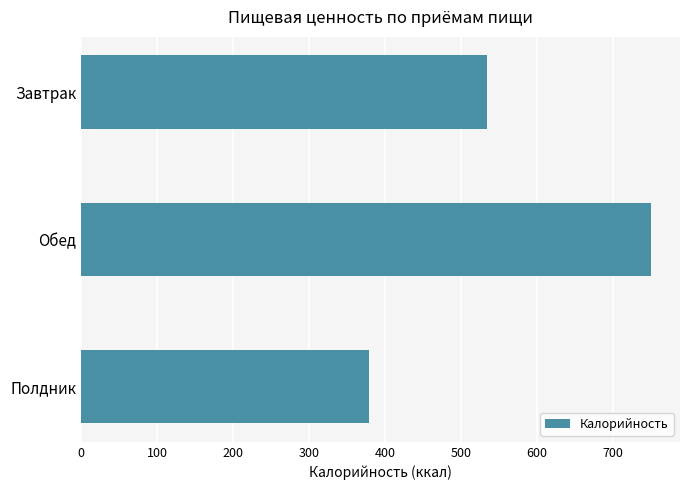

List the labels in order of value, largest first.

Обед, Завтрак, Полдник